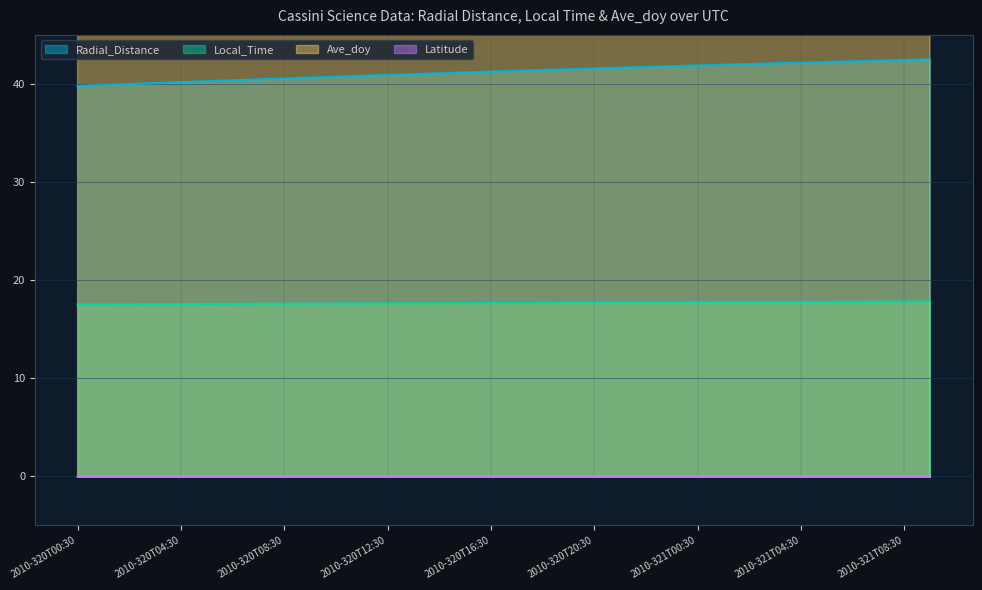

At which label does Radial_Distance first exceed 41?

2010-320T13:30